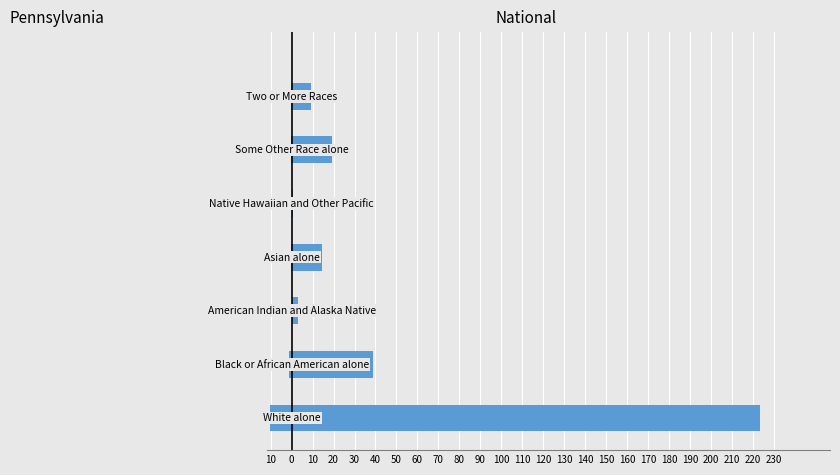

What is the average value of the National series?

44.1